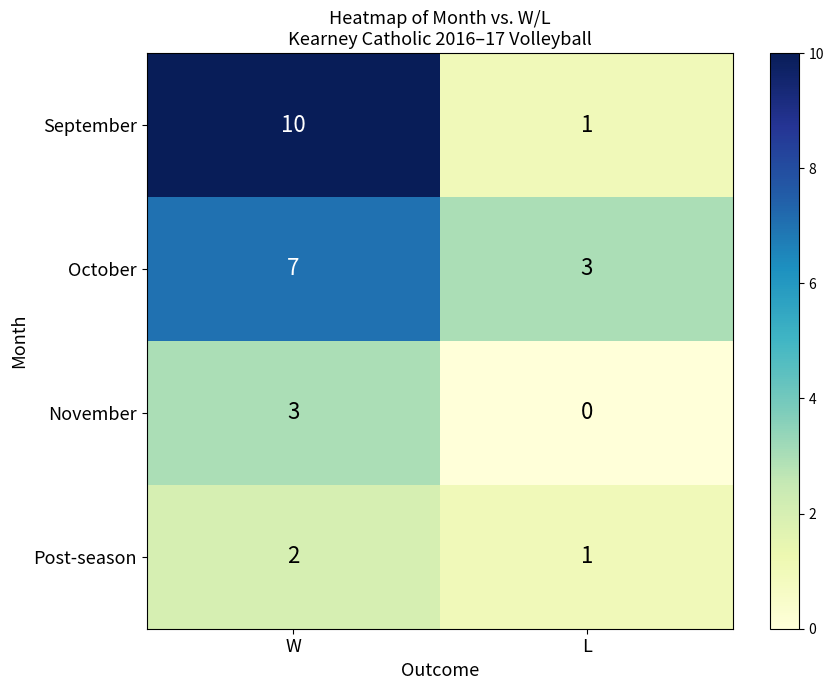

Reading right to left, extract all data points from this chart.

September: L=1	W=10
October: L=3	W=7
November: L=0	W=3
Post-season: L=1	W=2